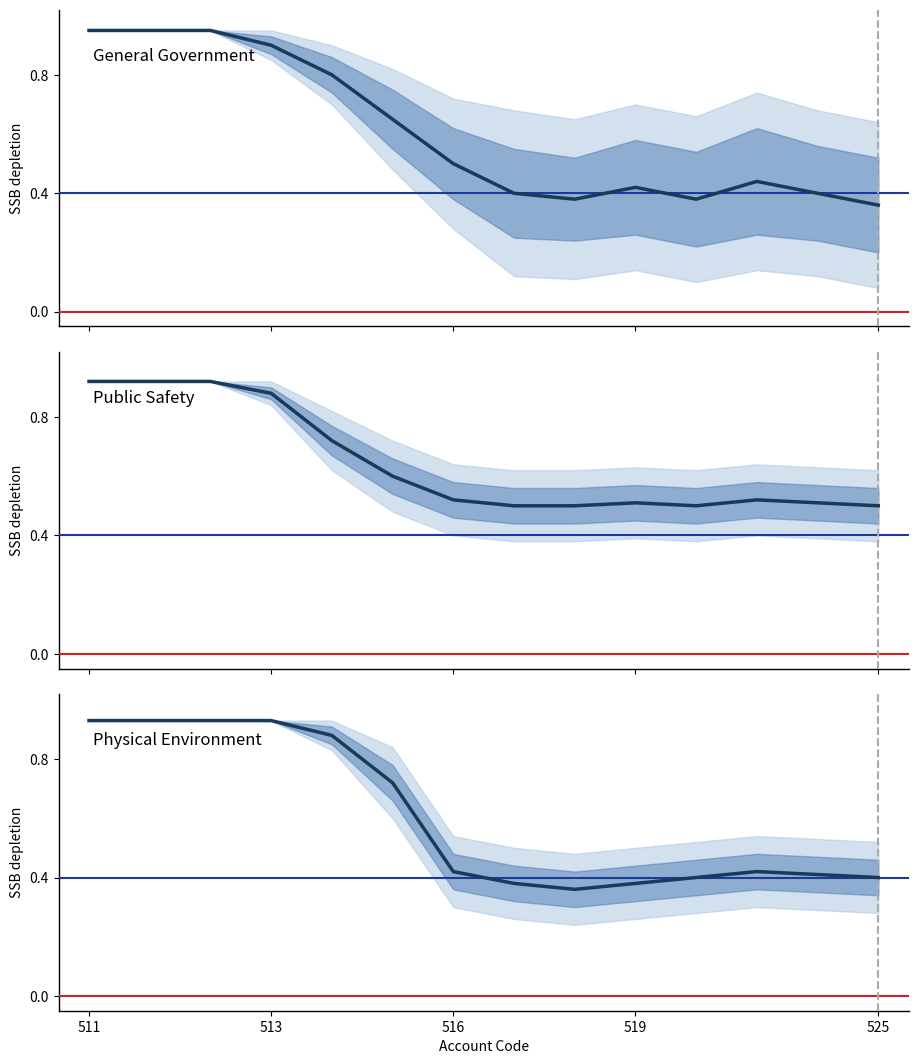

How many categories are shown in the chart?

14